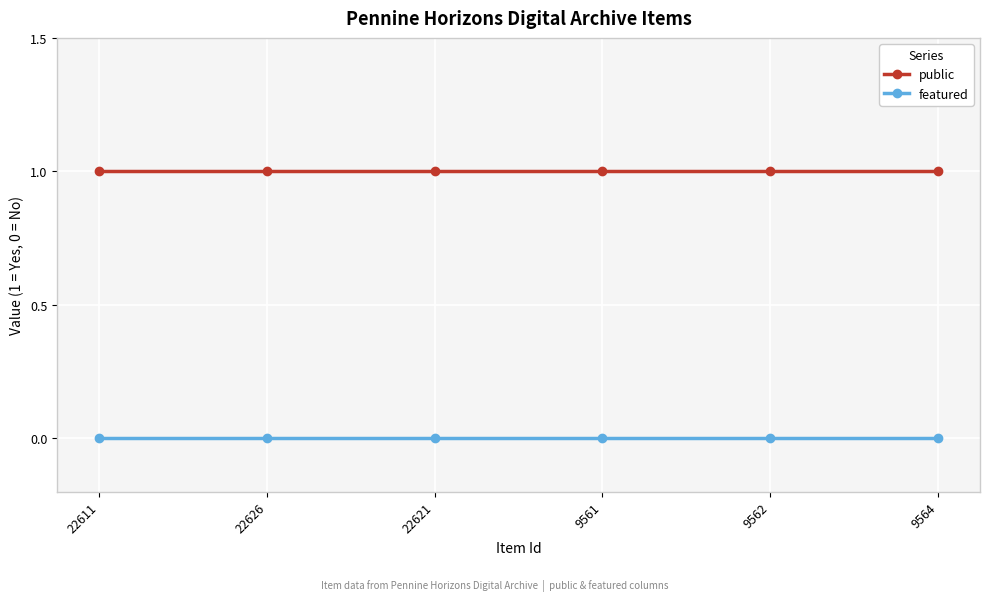

Which series has the largest total across all categories?

public